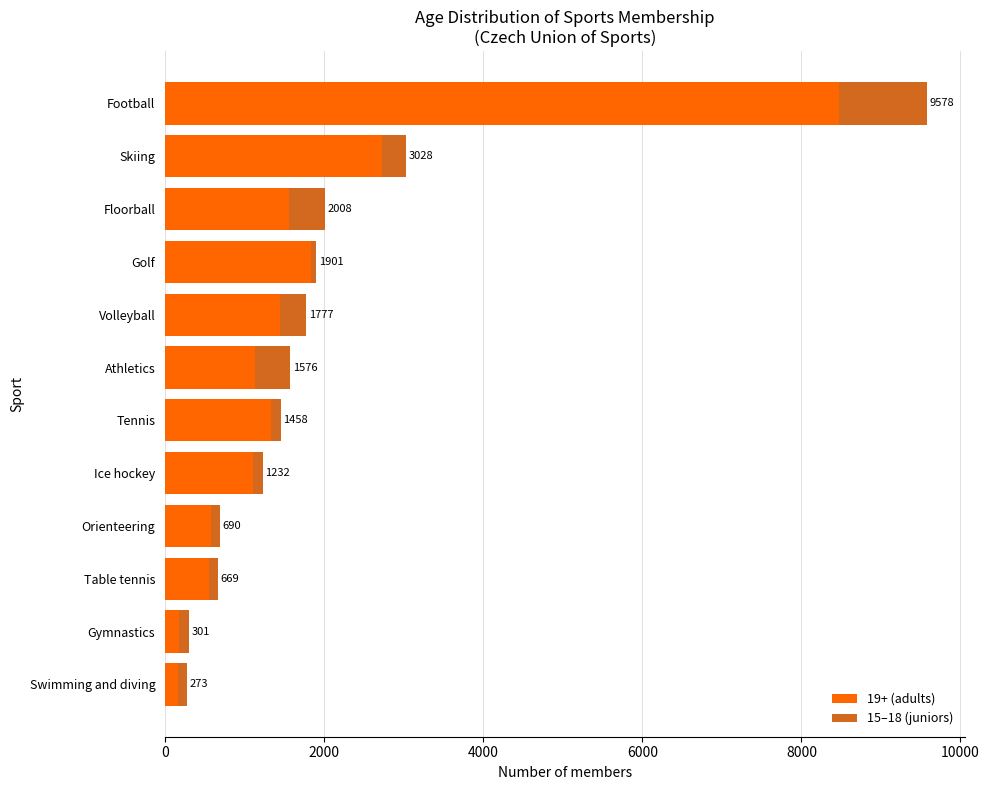

Reading left to right, list all the values displayed in this chart.

19+ (adults): 8472	2725	1562	1840	1444	1127	1333	1104	575	557	175	159
15–18 (juniors): 1106	303	446	61	333	449	125	128	115	112	126	114